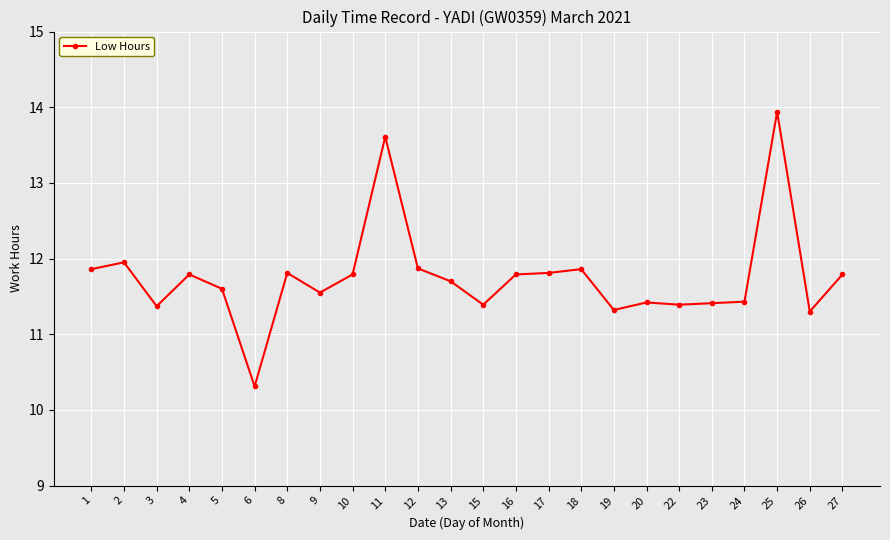

What is the value of the 18th point from the left?

11.4